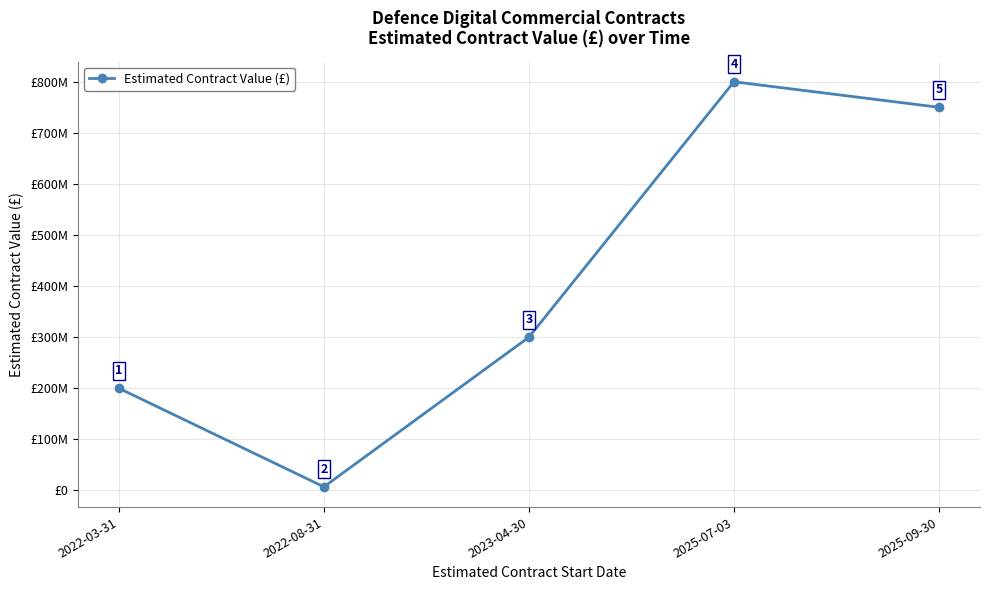

True or false: the data has more than 2 interior local peaks.

False